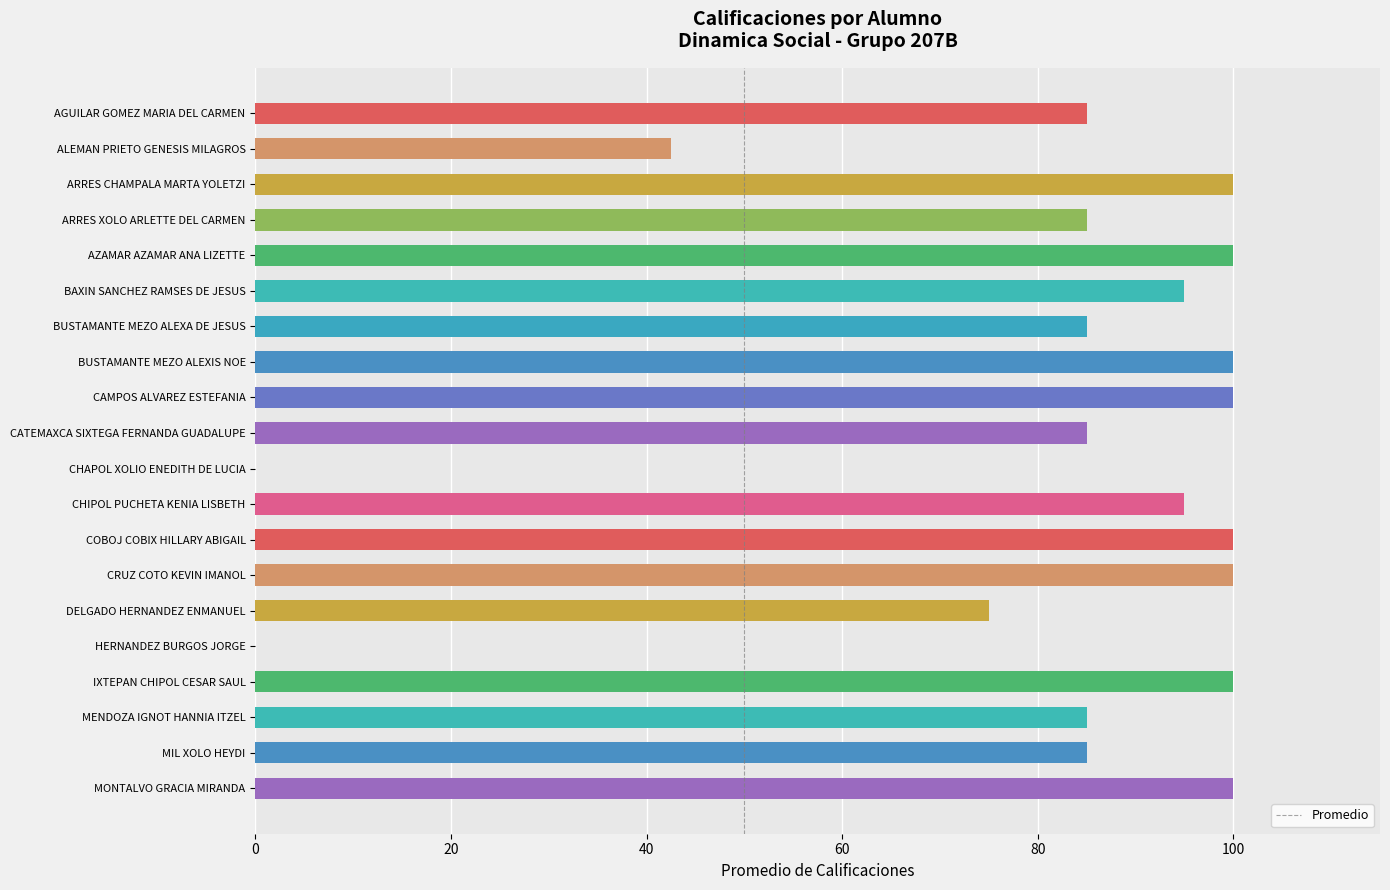

Is it true that the value at MONTALVO GRACIA MIRANDA is 132.3?

False